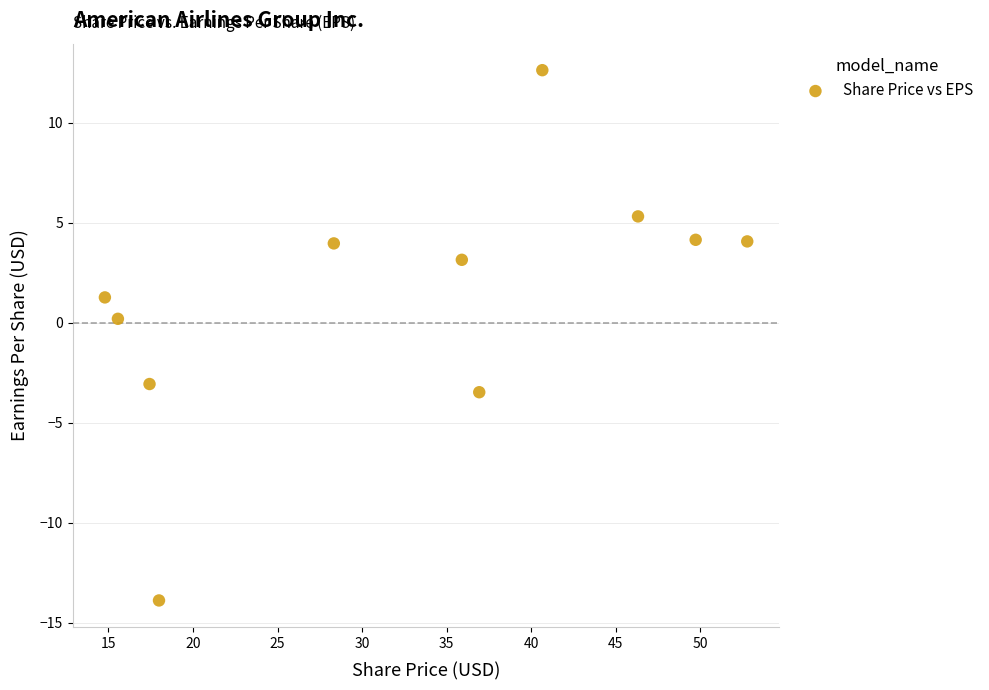

What is the average Y value?

1.3